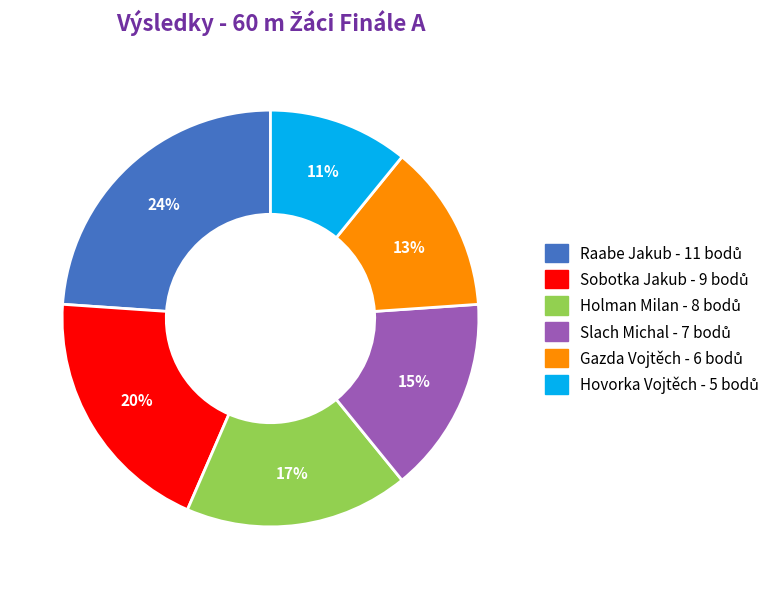

How many slices are in this pie chart?

6